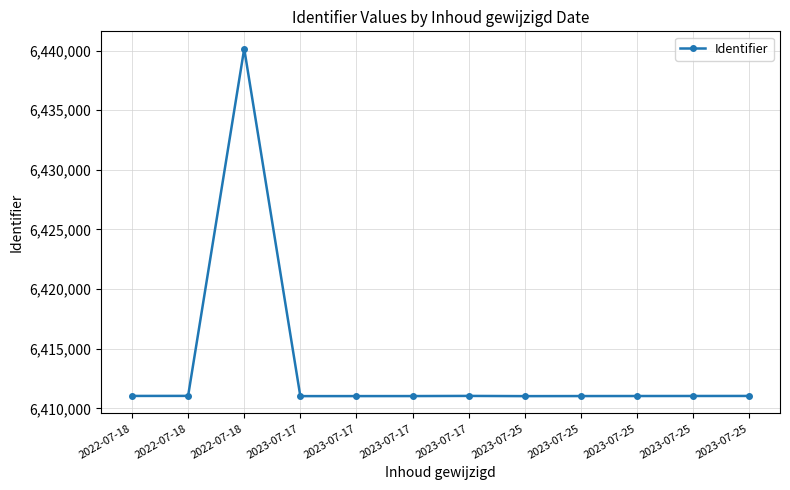

How many lines are shown in the chart?

1